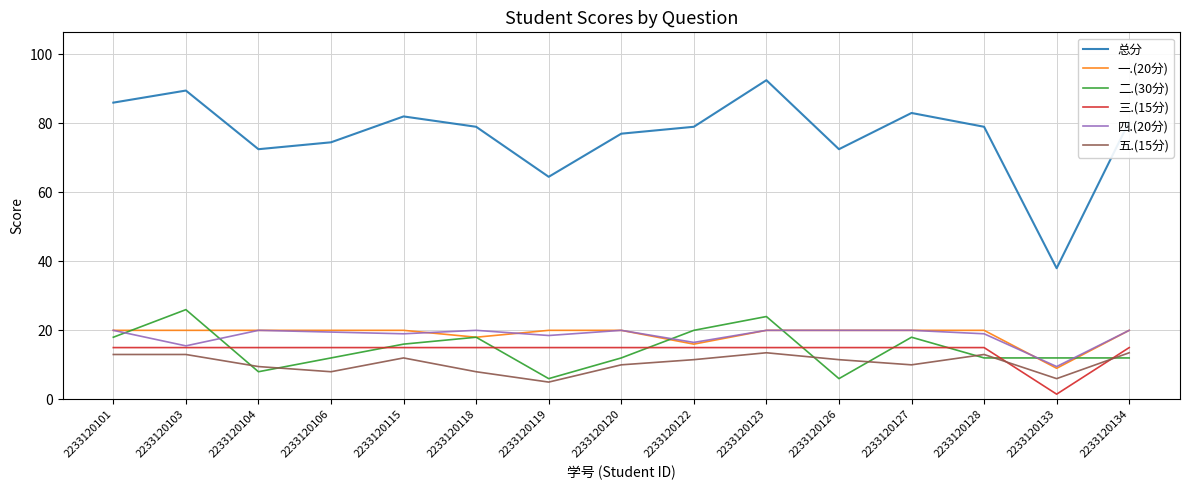

What value does the 五.(15分) series have at 2233120106?

8.0